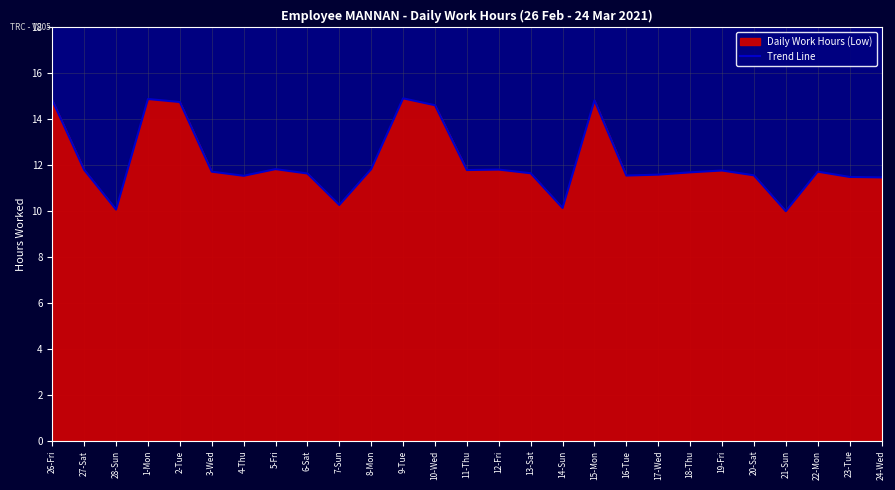

At which label does the data first exceed 11?

26-Fri